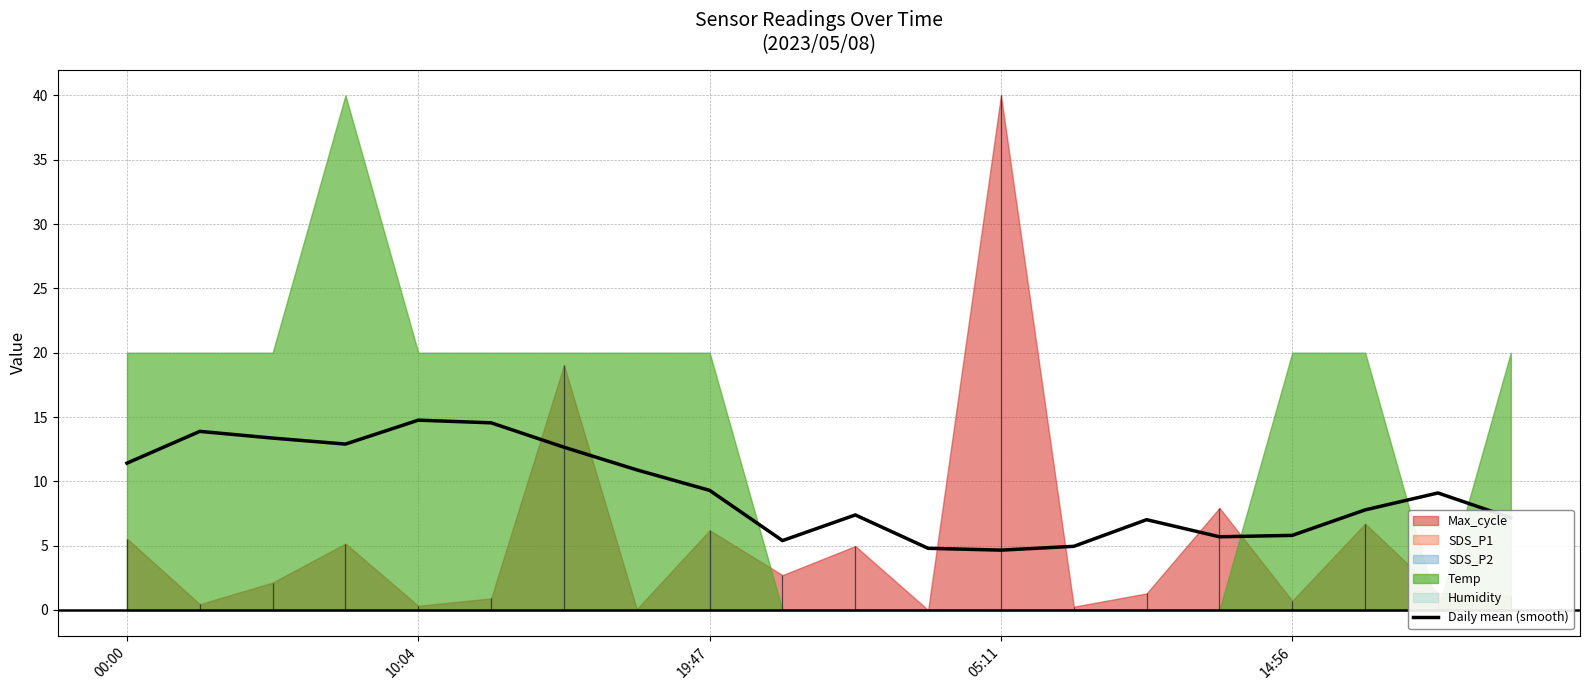

At which category does the data reach its first local peak?

10:04